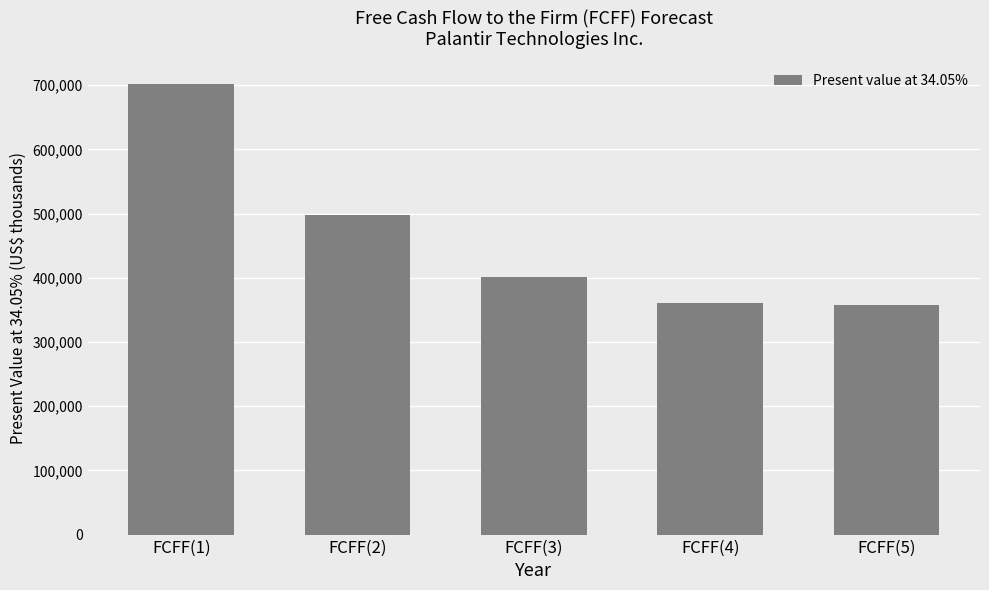

The chart shows a value of 1093159 at FCFF(1). True or false?

False